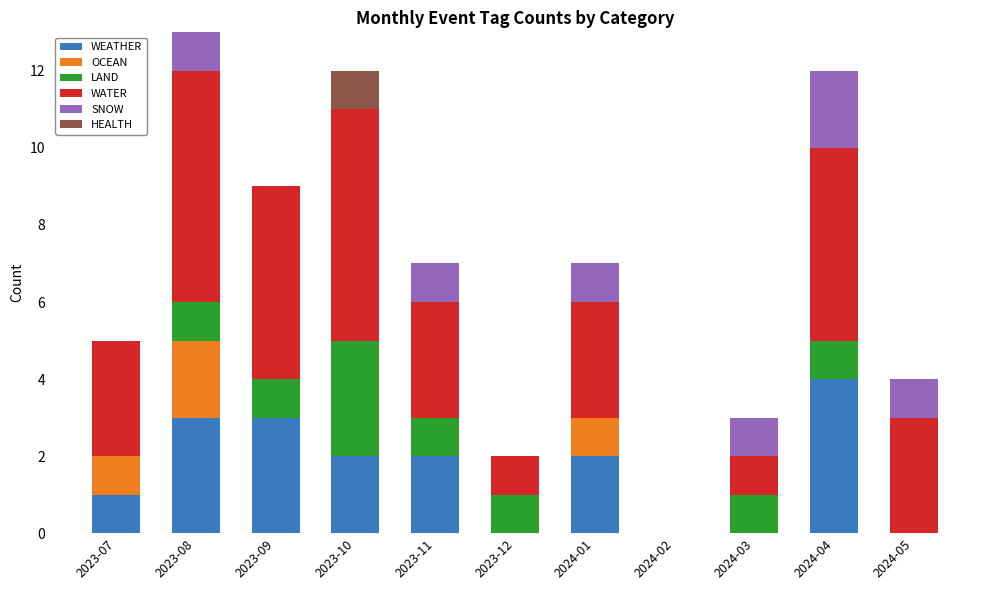

What is the sum of the WEATHER values at 2023-08 and 2023-09?

6